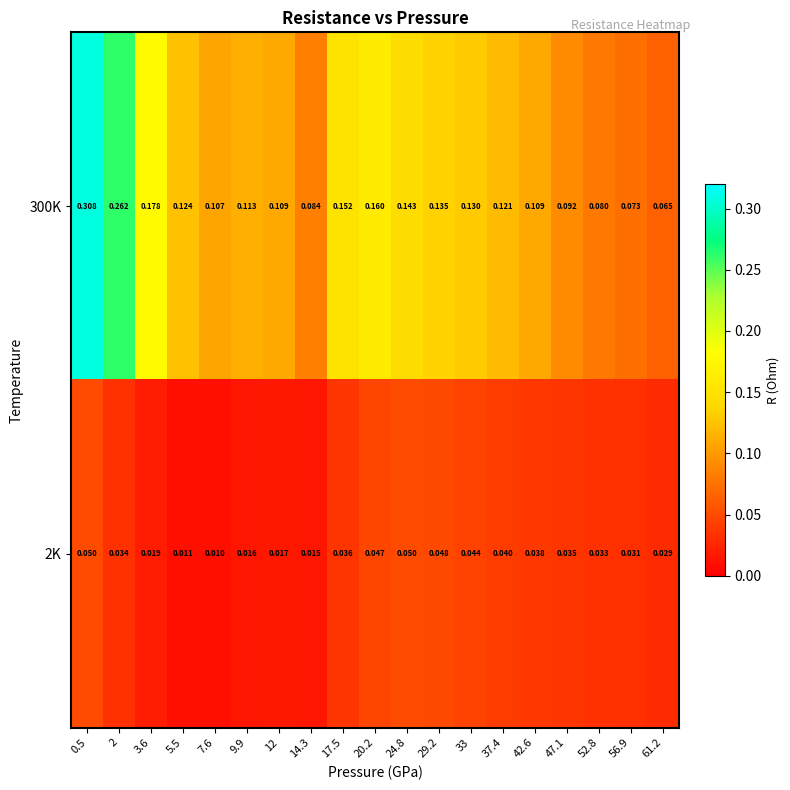

How many distinct data groups are displayed?

2